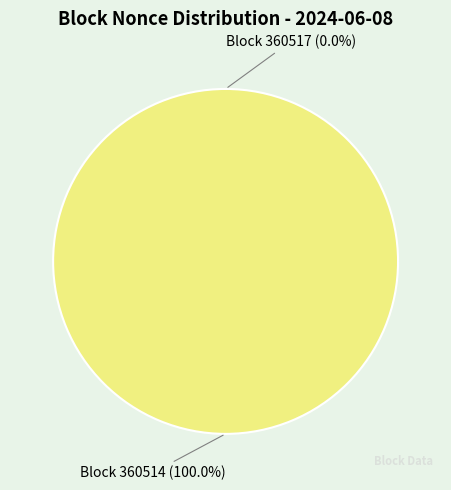

Which slice is the largest?

360514